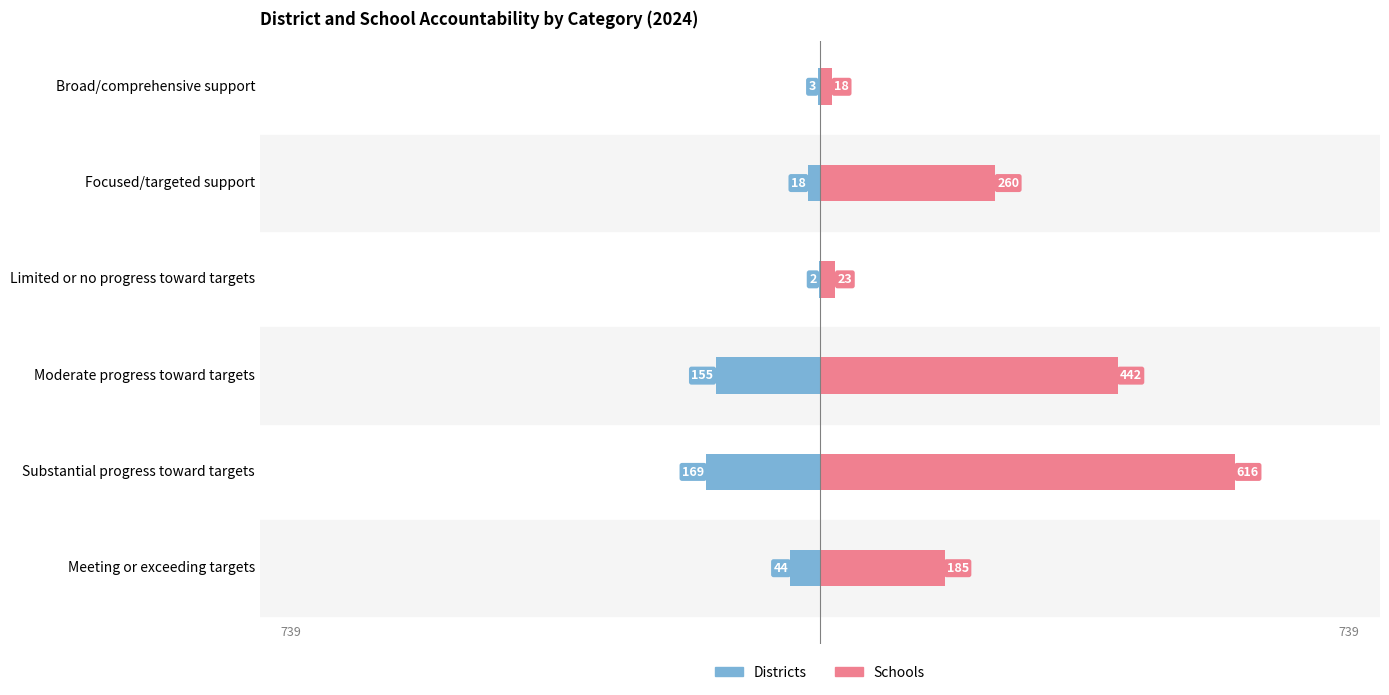

Which series changed the most between 0 and 5?

Schools